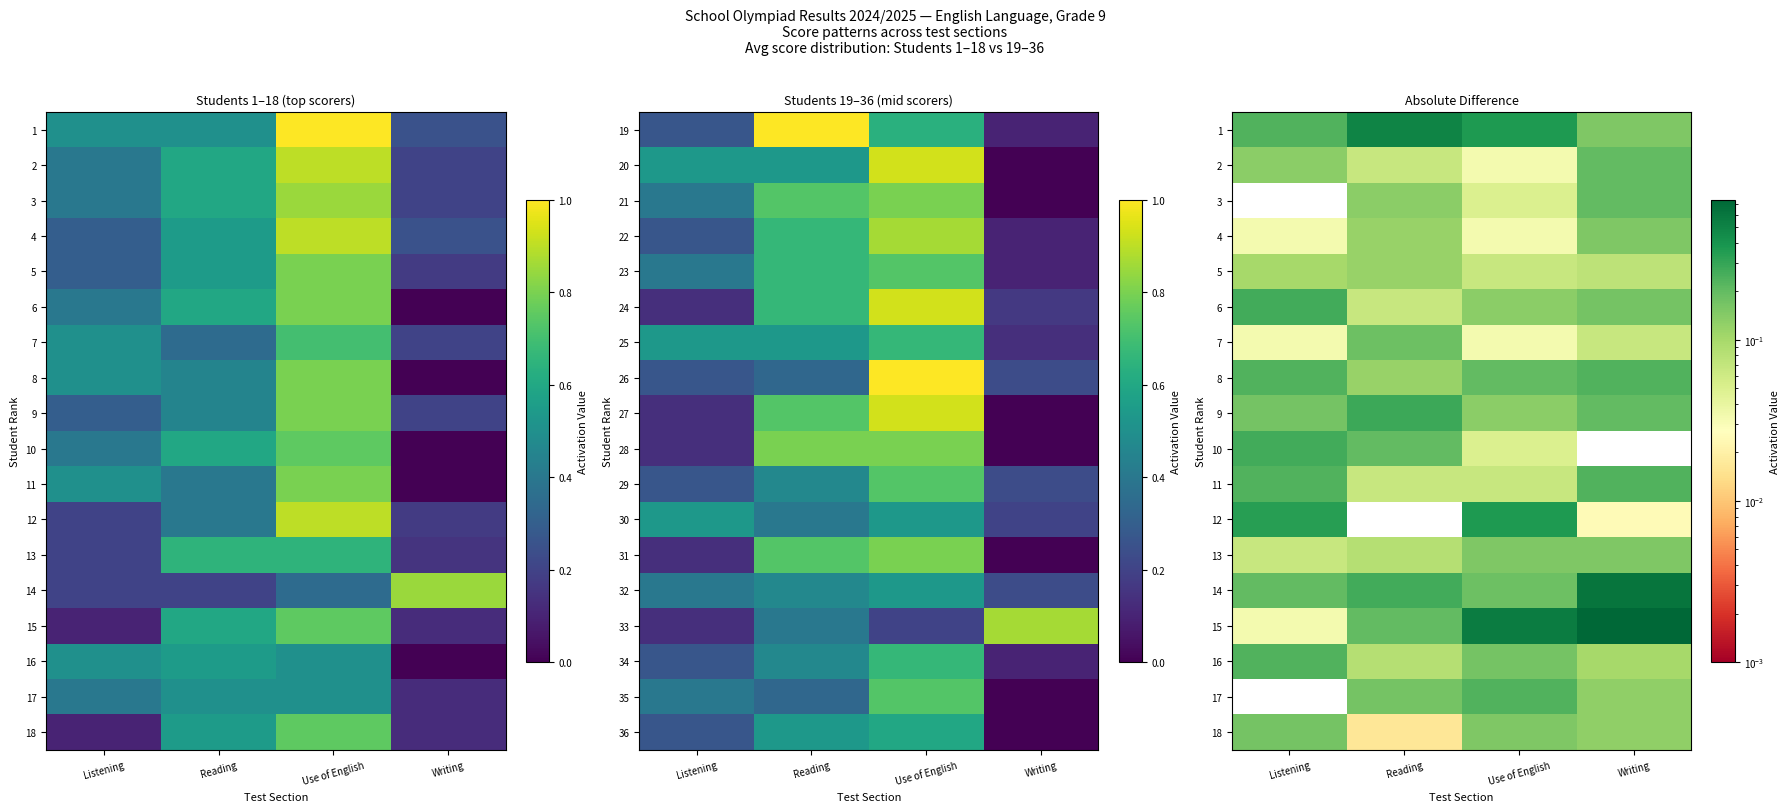

Is the value of 7 at Writing greater than the value of 6 at Use of English?

No